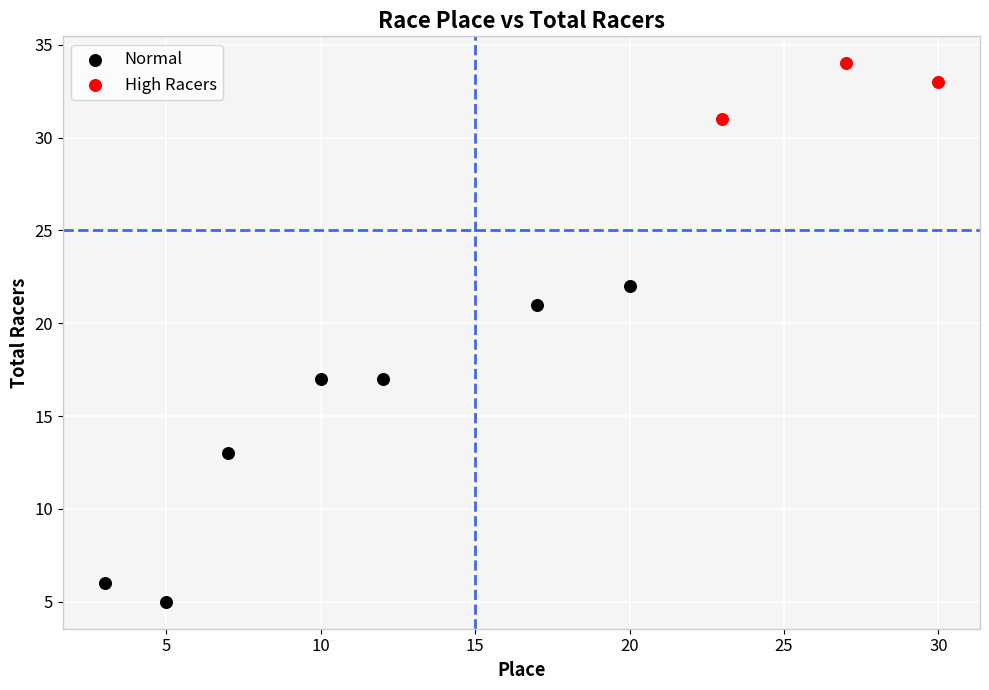

Which series contains the highest Y value?

High Racers